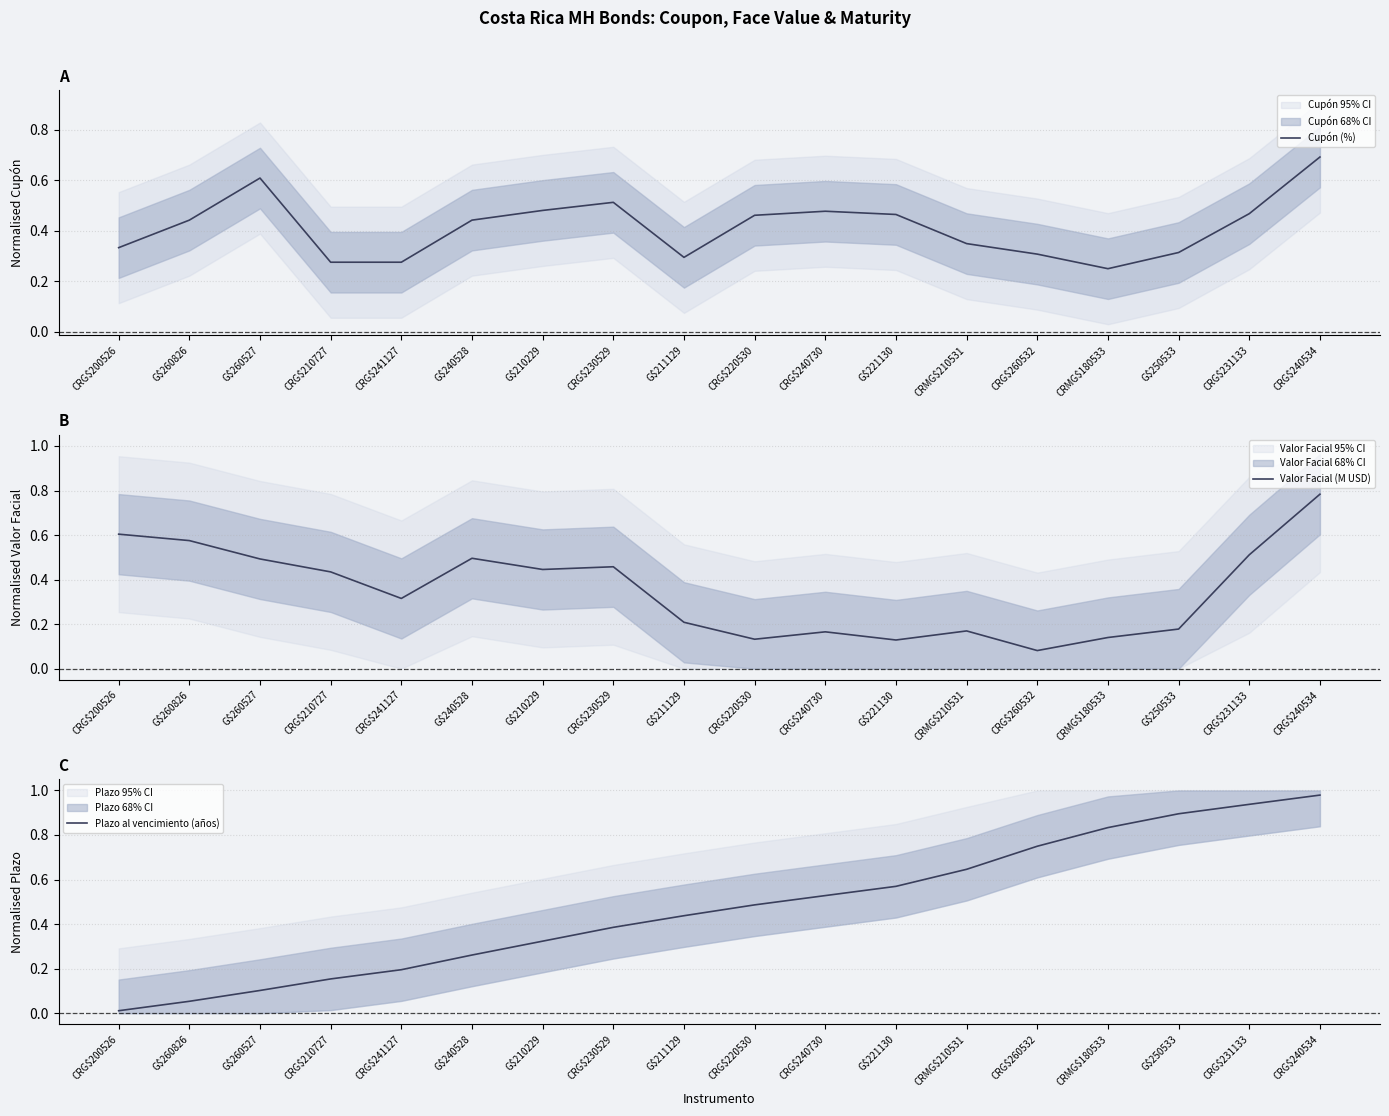

How many lines are shown in the chart?

3